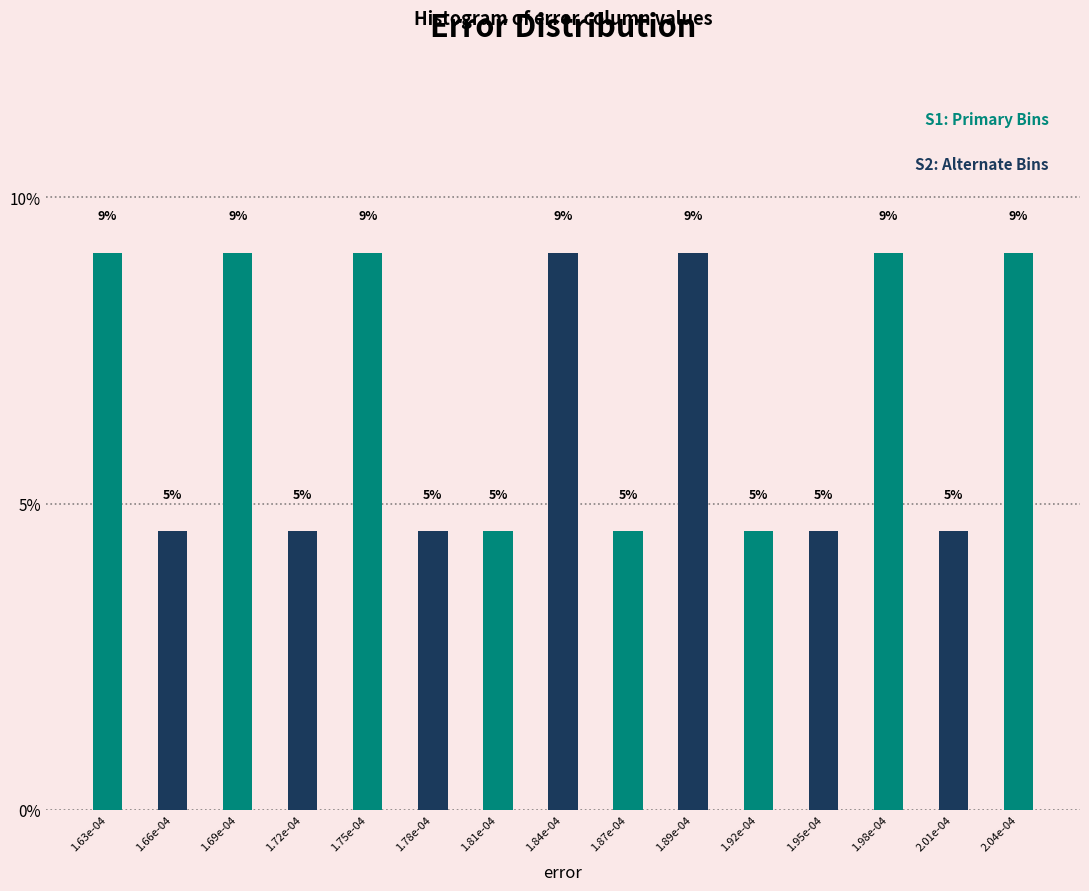

Does the chart contain any negative values?

No